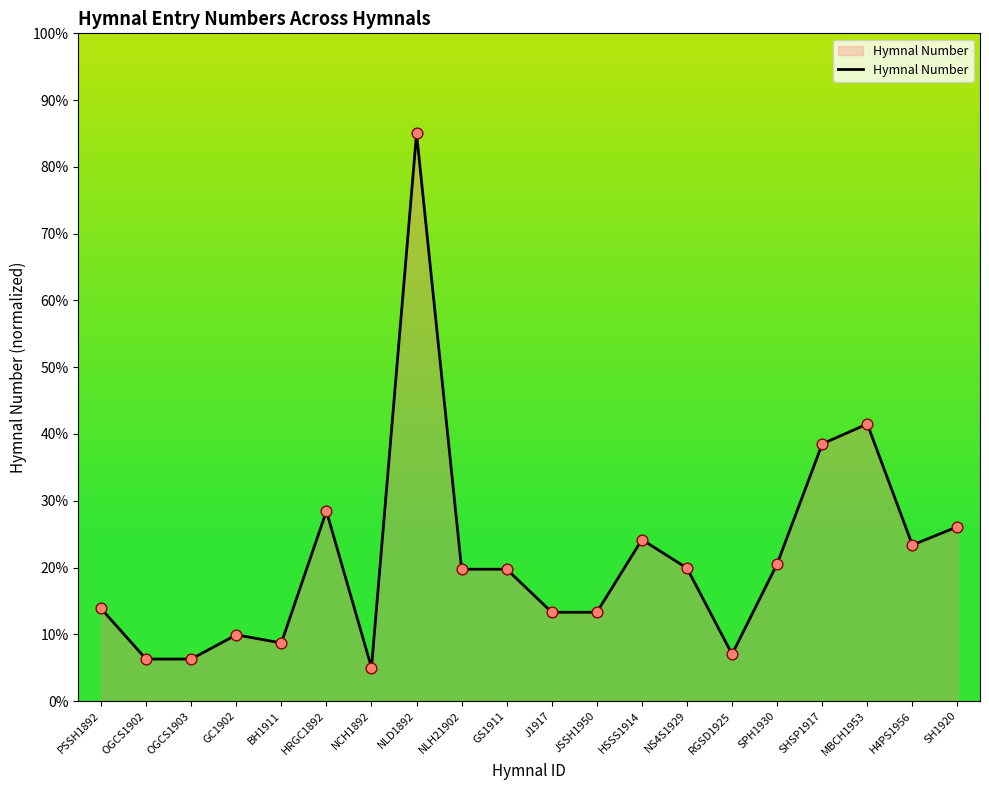

Which has a higher value, NCH1892 or PSSH1892?

PSSH1892